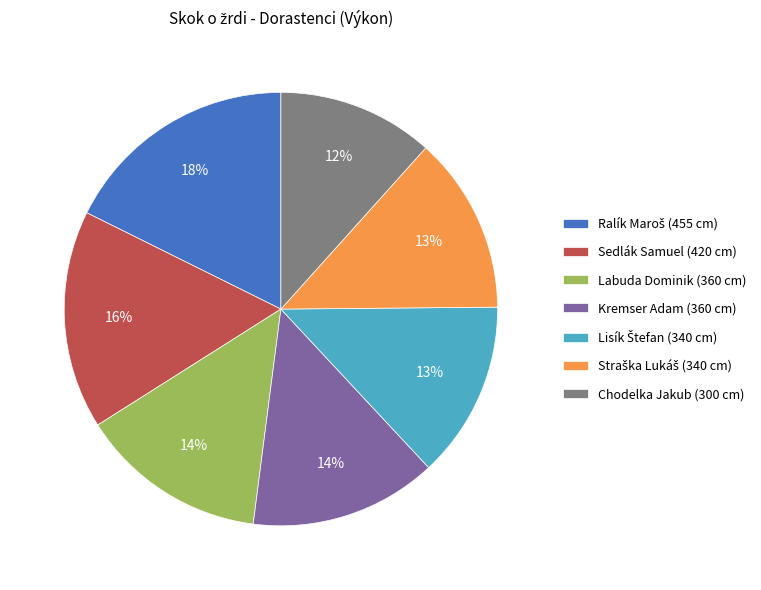

How many segments does this pie chart have?

7